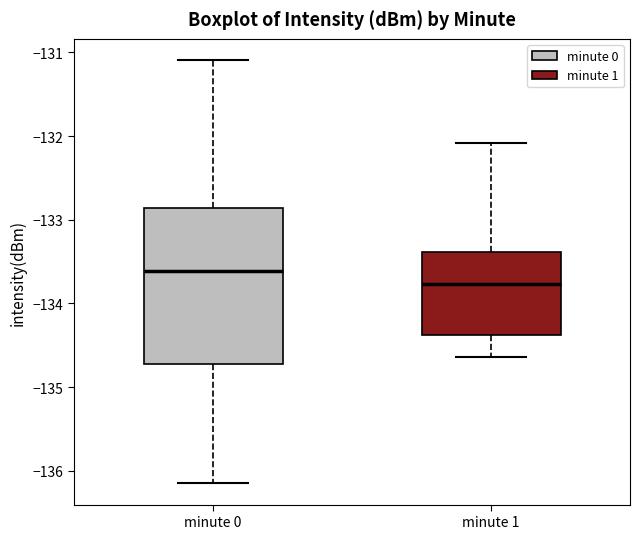

Reading left to right, transcribe this box plot: for each box, give where its median line is, the range the box spans, and where its two whiskers end, as read against the y-axis. The values are not printed on the chart, so give them approximately, as read against the axis.

minute 0: median -133.6, box -134.7 to -132.9, whiskers -136.1 to -131.1
minute 1: median -133.8, box -134.4 to -133.4, whiskers -134.6 to -132.1